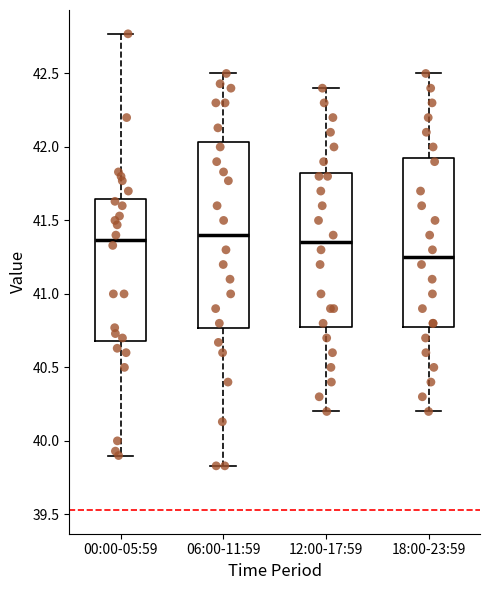

Where does the lower whisker of the box for 00:00-05:59 end on the y-axis? The values are not printed on the chart, so give them approximately, as read against the axis.

39.90